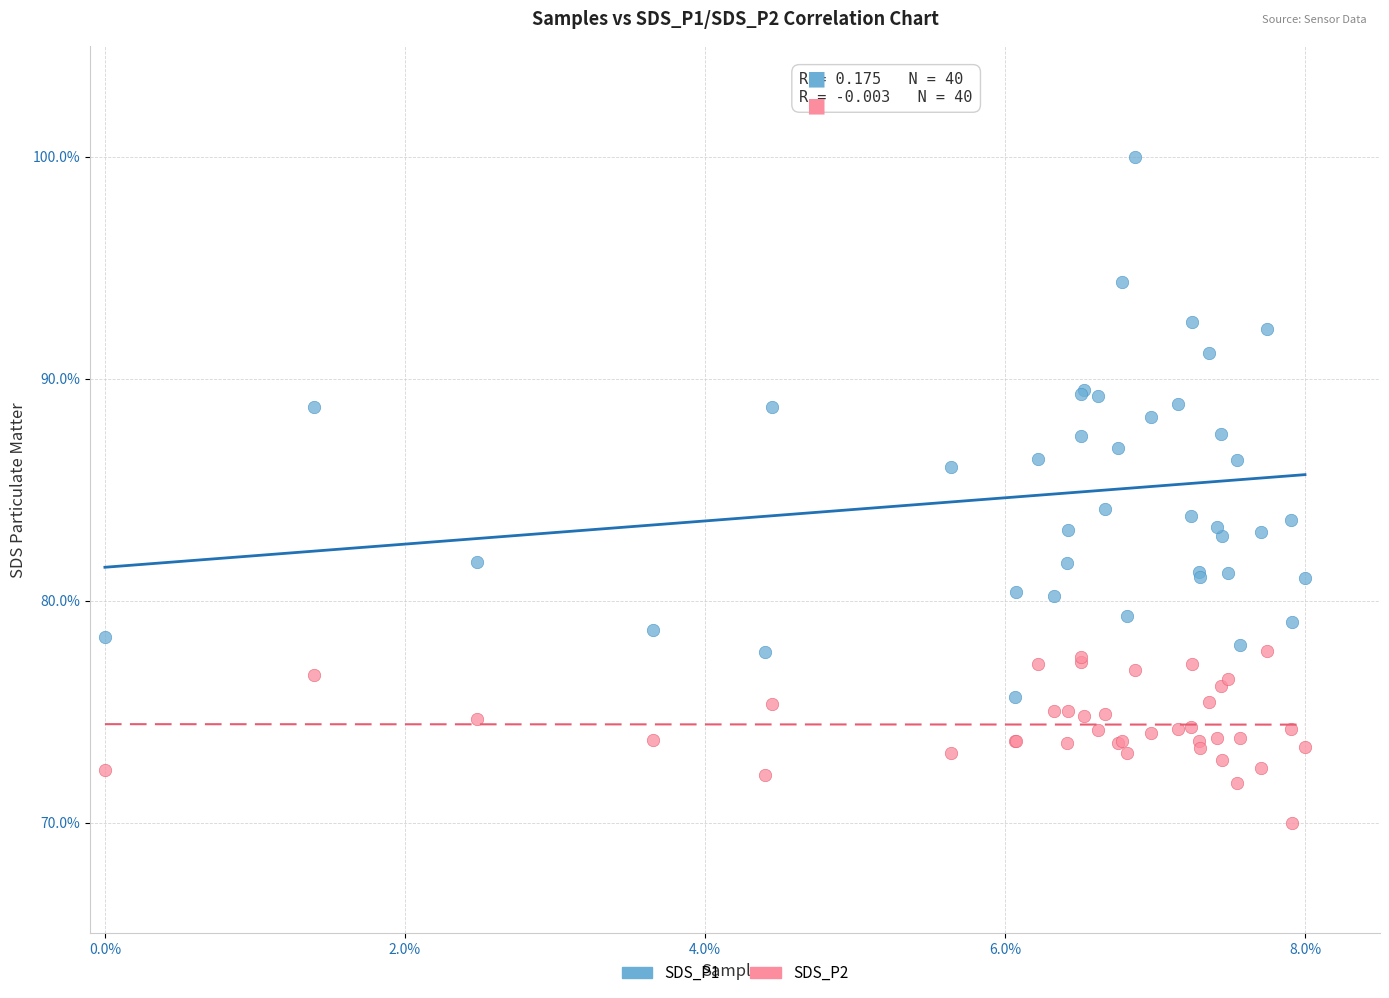

Which series contains the lowest Y value?

SDS_P2